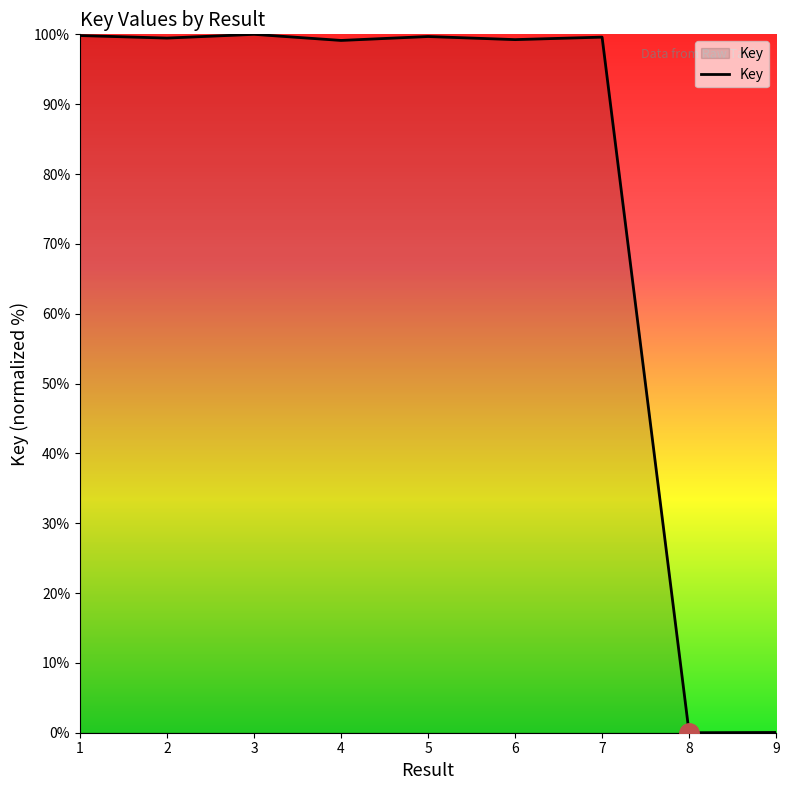

Between 8 and 6, which is larger?

6